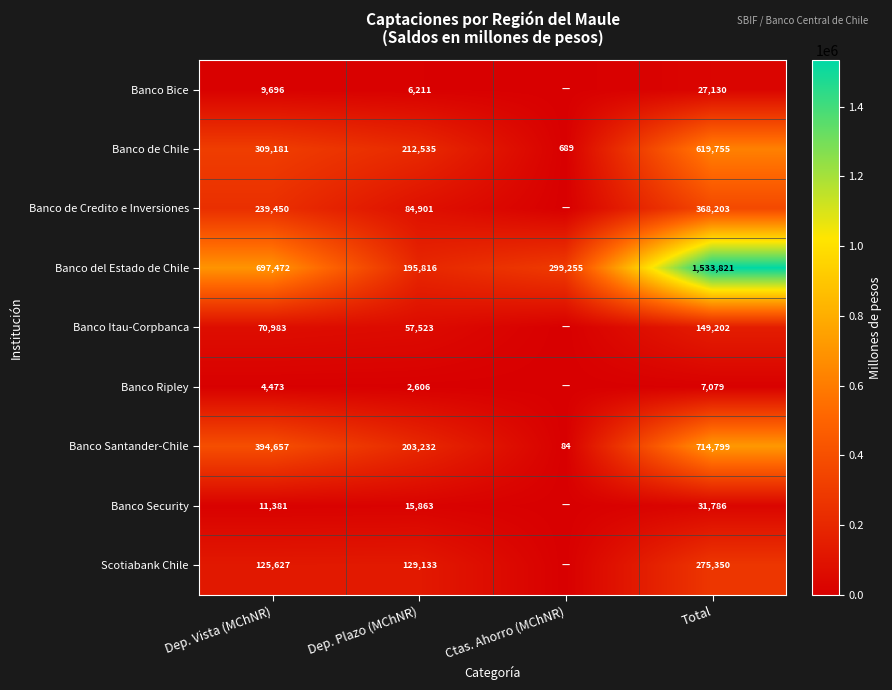

Which category has the highest value in the Banco del Estado de Chile series?

Total